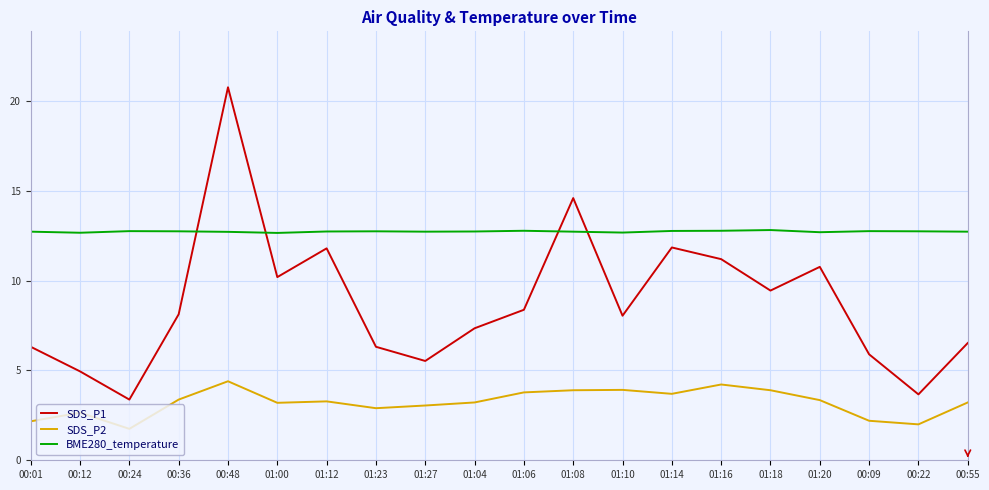

In BME280_temperature, how many points are lower than both neighbors (excluding endpoints)?

5